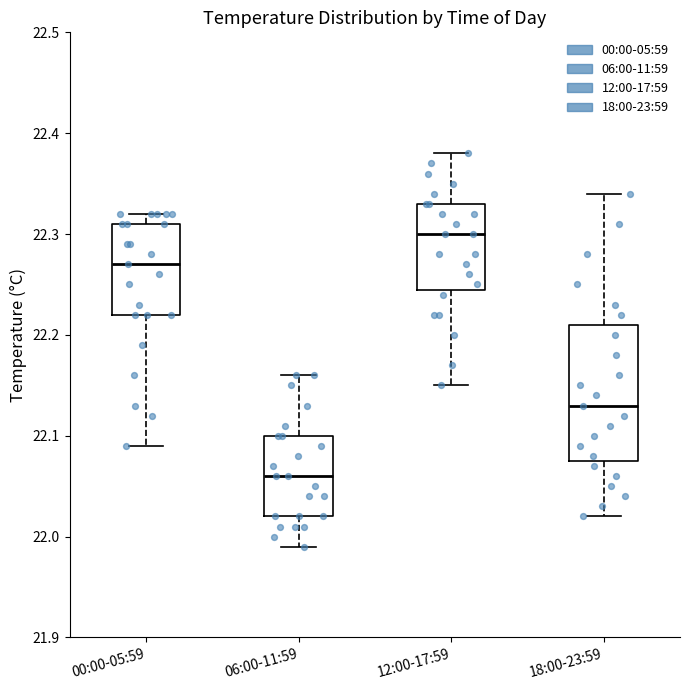

Comparing the boxes themselves (not the whiskers), which one is the tallest?

18:00-23:59